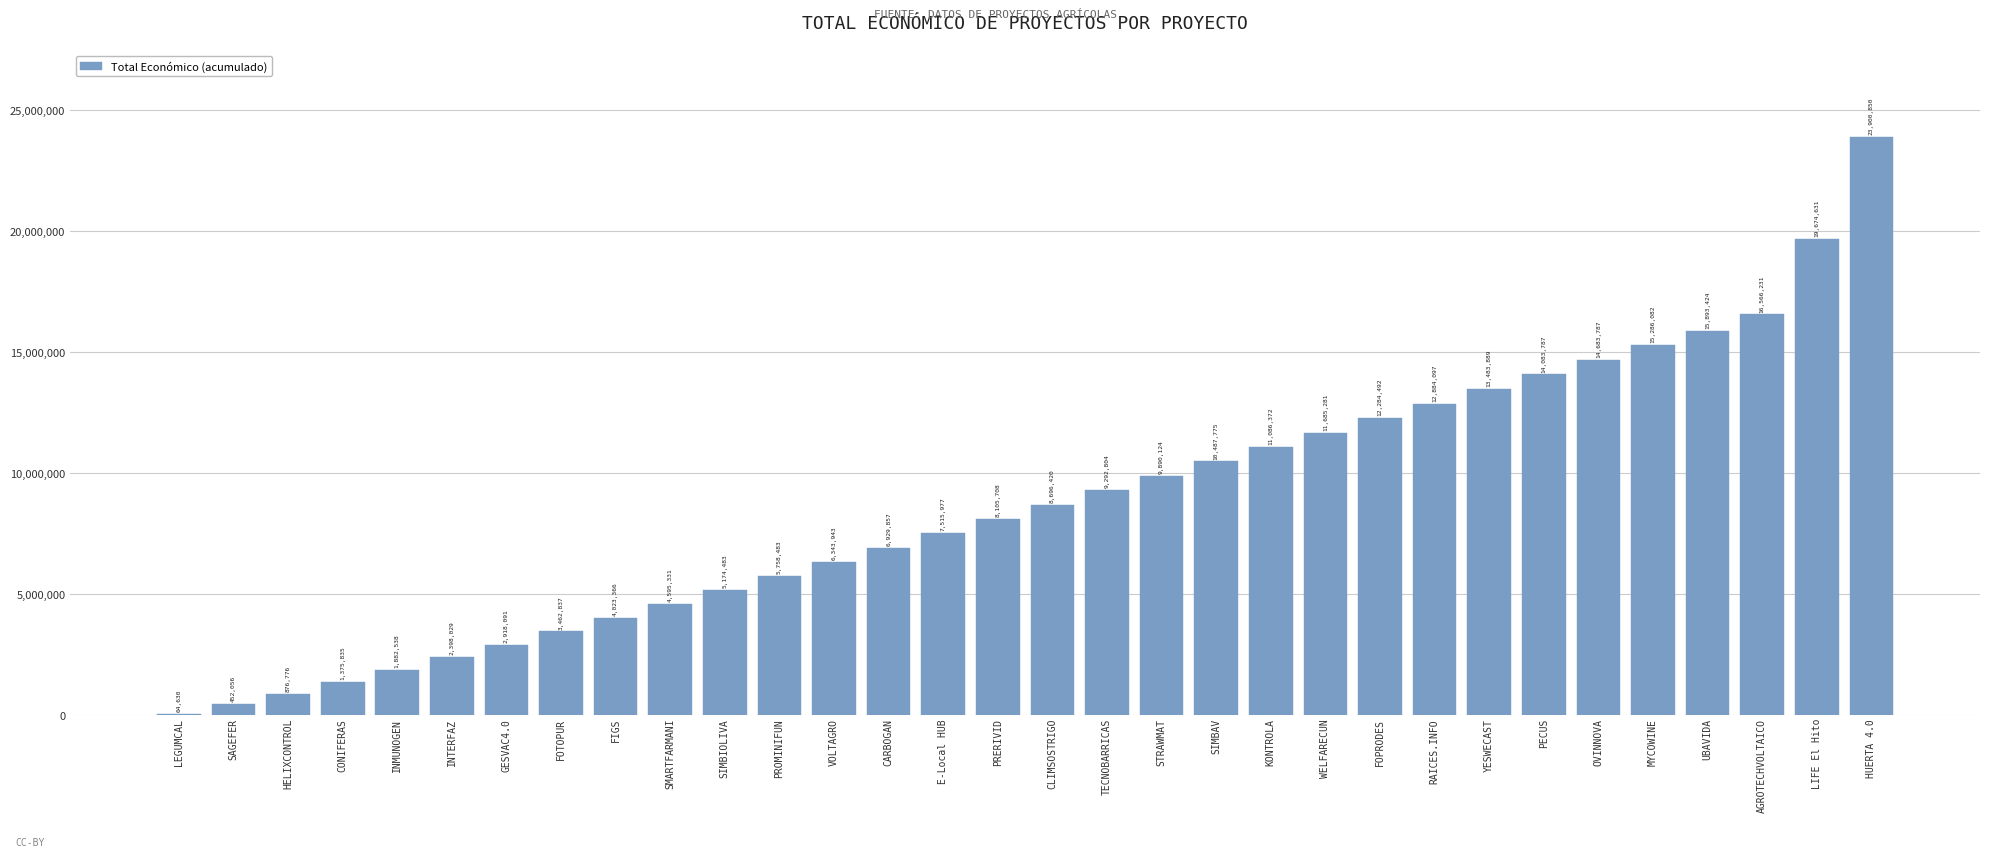

What is the maximum value shown in the chart?

23900850